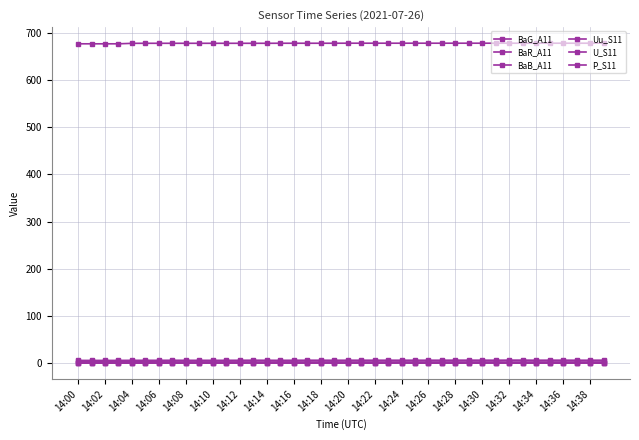

True or false: P_S11 and BaR_A11 intersect in this chart.

False